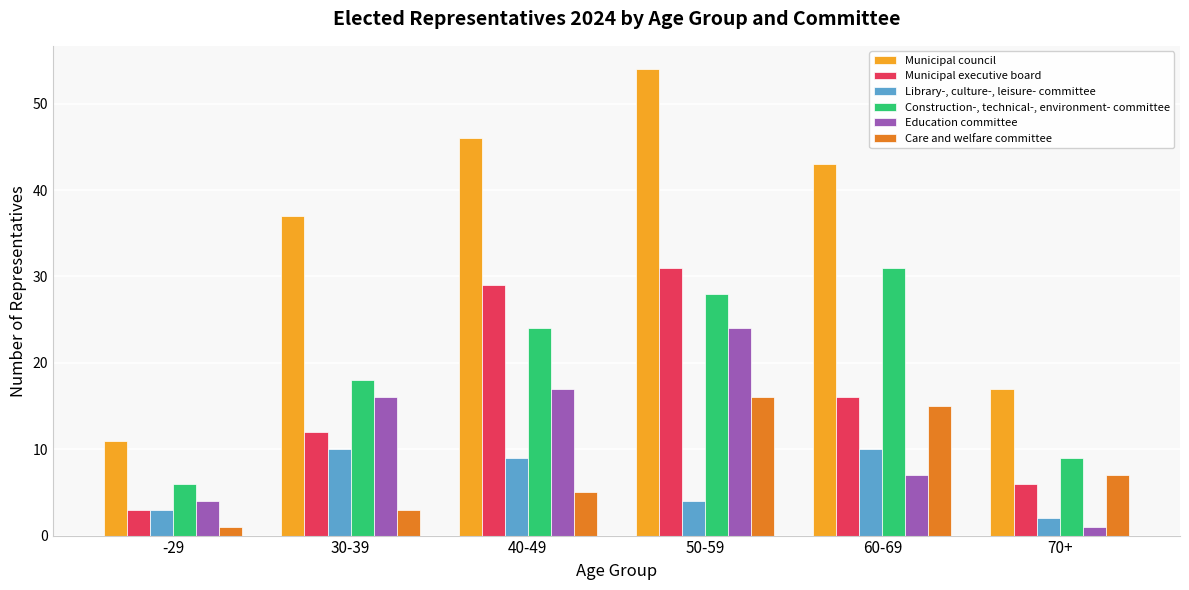

Does the chart contain any negative values?

No